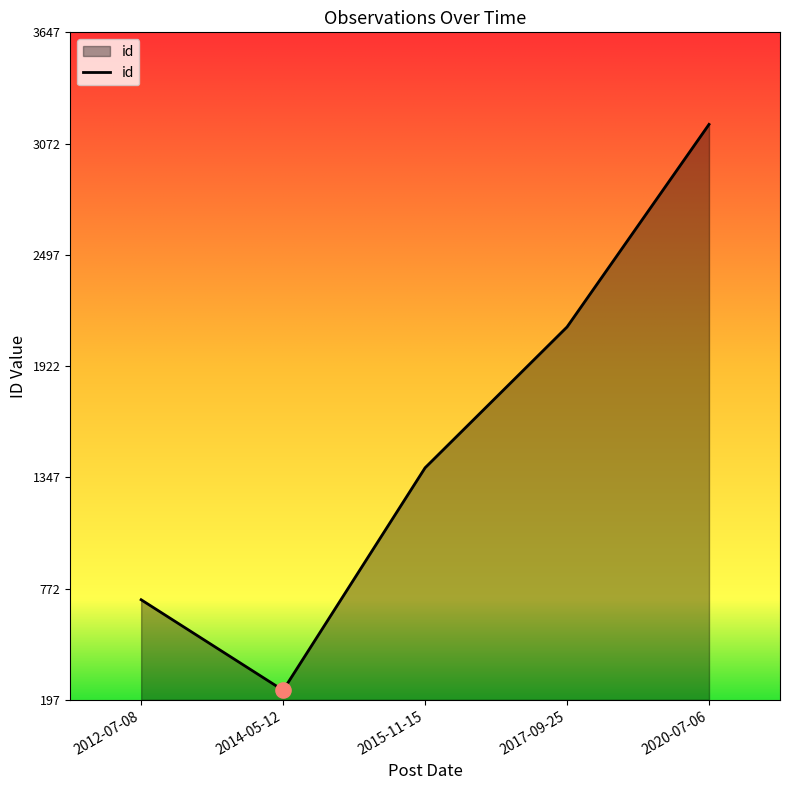

Between 2012-07-08 and 2020-07-06, which is larger?

2020-07-06